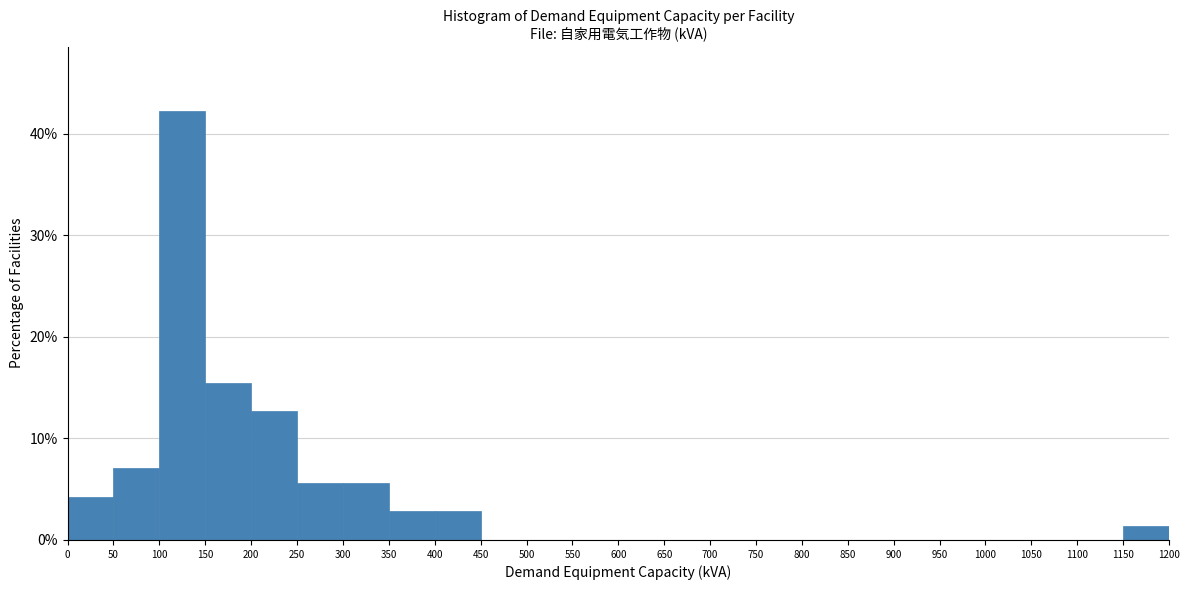

Which range on the x-axis has the tallest bar?

100 to 150